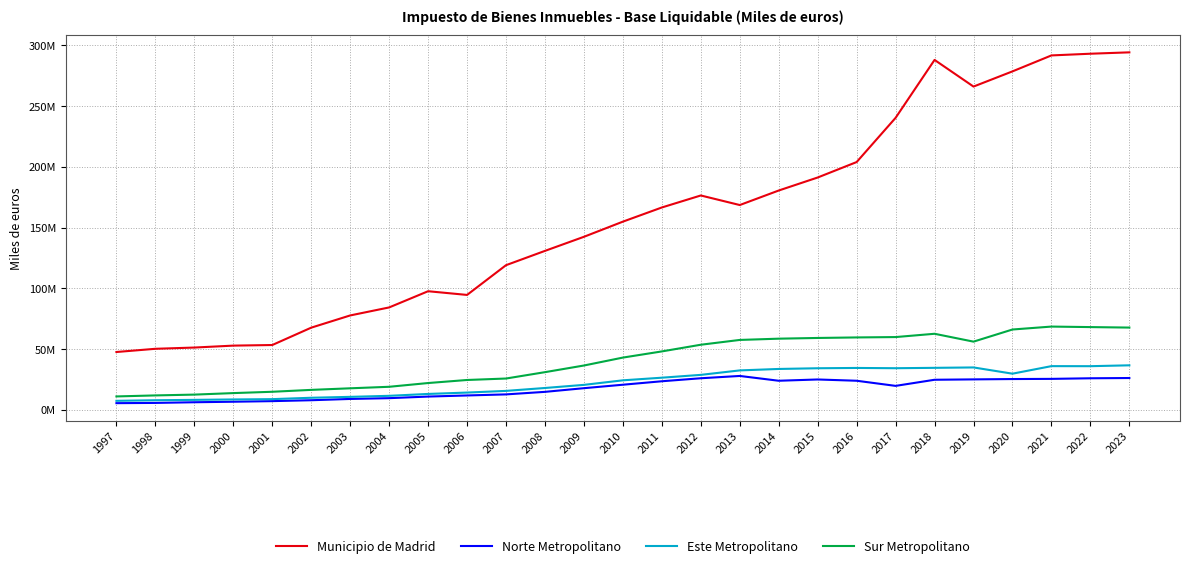

Which series has the largest total across all categories?

Municipio de Madrid